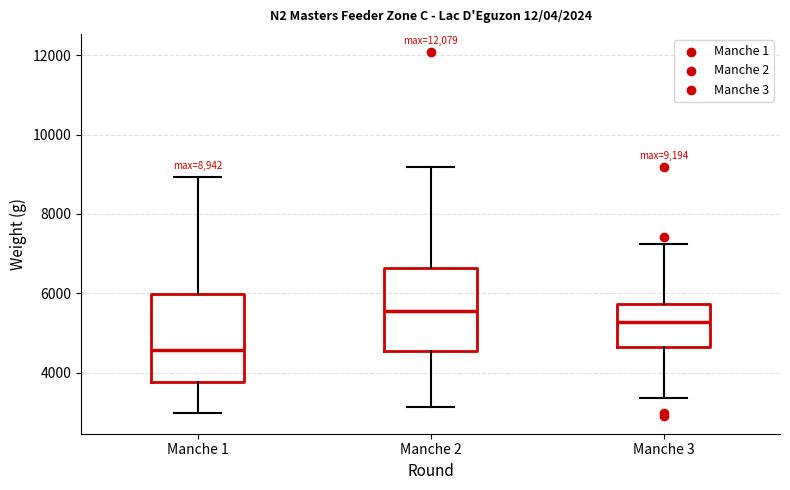

Which box's median line is the lowest?

Manche 1